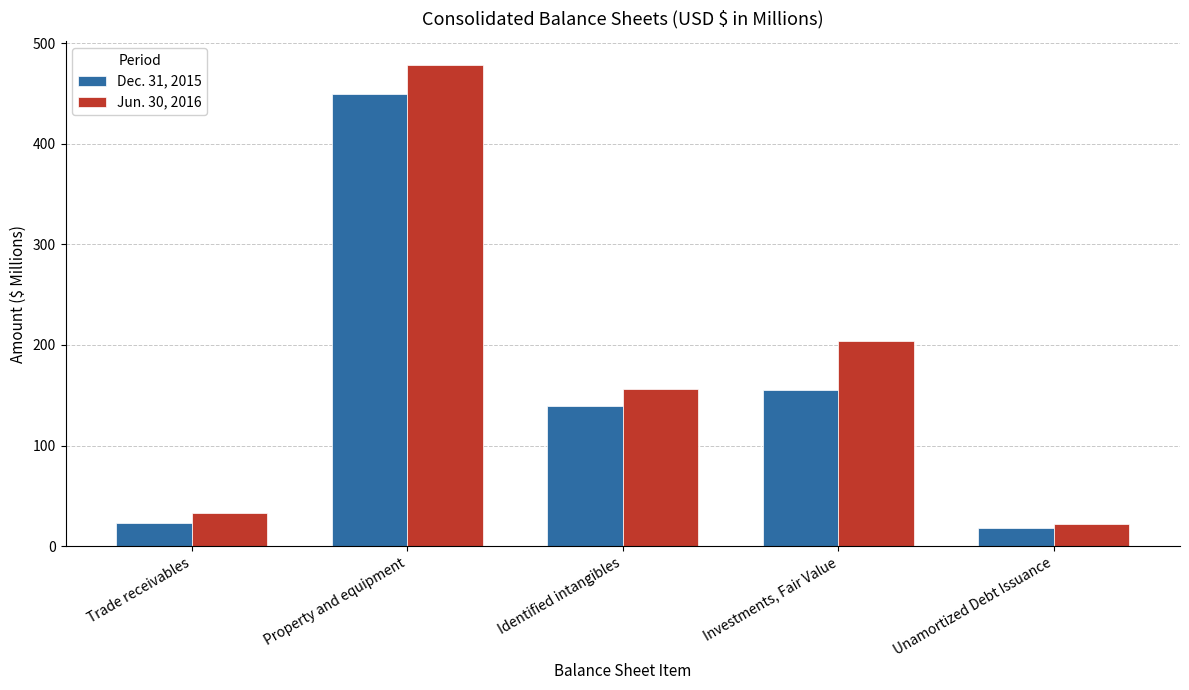

Which series has the largest range (max minus min)?

Jun. 30, 2016